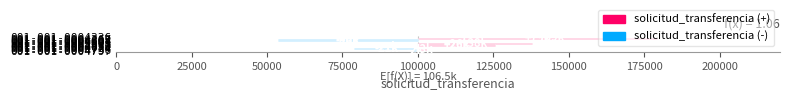

Reading left to right, what are all the values shown in this chart?

001-001-0005003=137979	001-001-0004863=125595	001-001-0004930=125583	001-001-0004736=103436	001-001-0004797=98364	001-001-0004671=78990	001-001-0004734=78990	001-001-0004603=53534	001-001-0004604=53534	001-001-0004605=53534	001-001-0004336=188833	001-001-0004267=179190